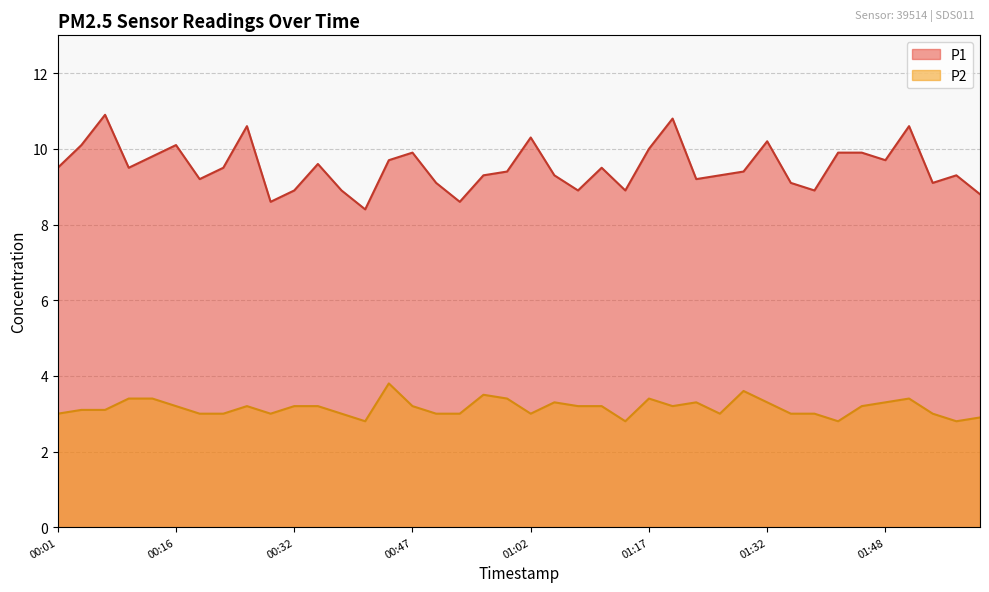

What is the sum of the P1 values at 01:29 and 01:51?

20.0